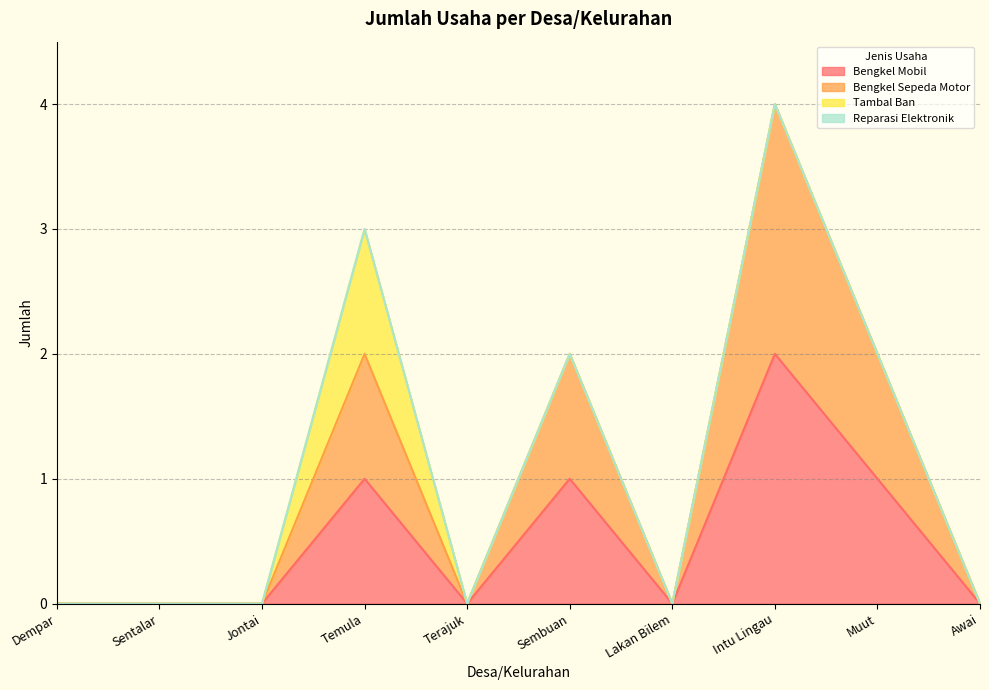

Rank the categories by Bengkel Sepeda Motor value from highest to lowest.

Intu Lingau, Temula, Sembuan, Muut, Dempar, Sentalar, Jontai, Terajuk, Lakan Bilem, Awai